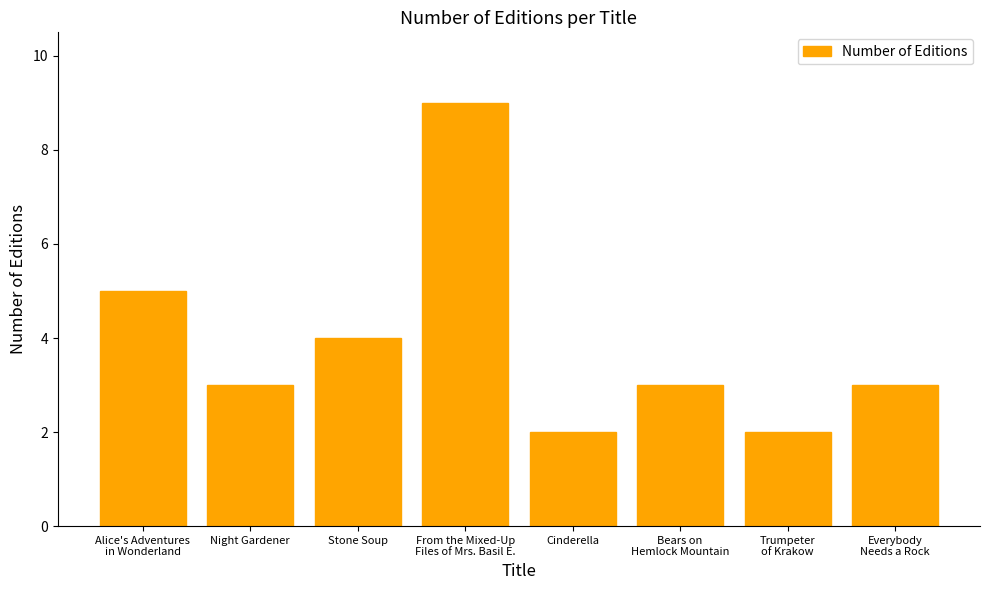

What value does the data have at Alice's Adventures
in Wonderland?

5